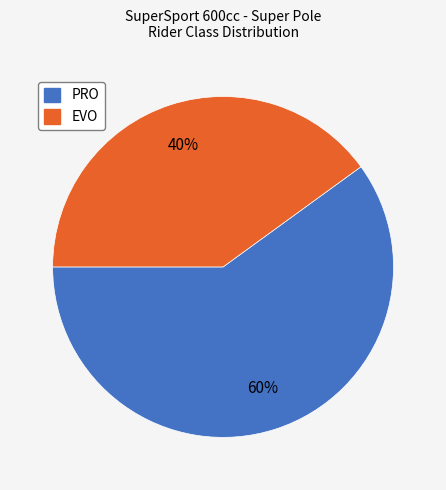

How many segments does this pie chart have?

2